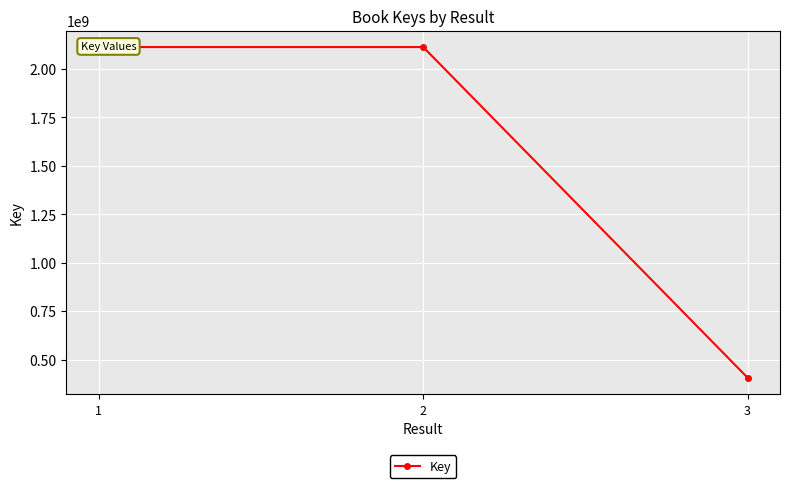

List the labels in order of value, largest first.

1, 2, 3